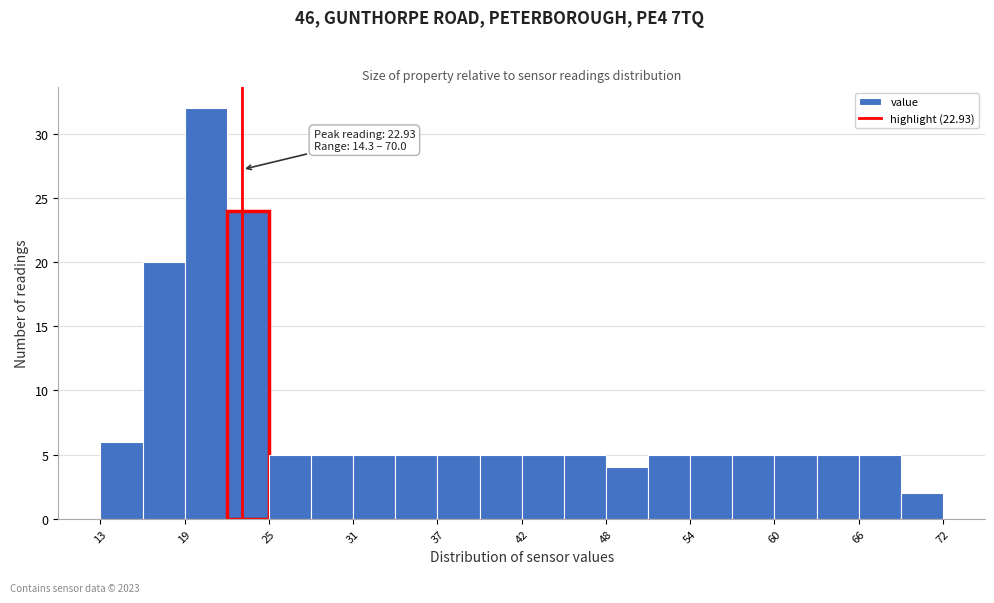

Read against the x-axis, roughly where is the centre of the tallest bar?

20